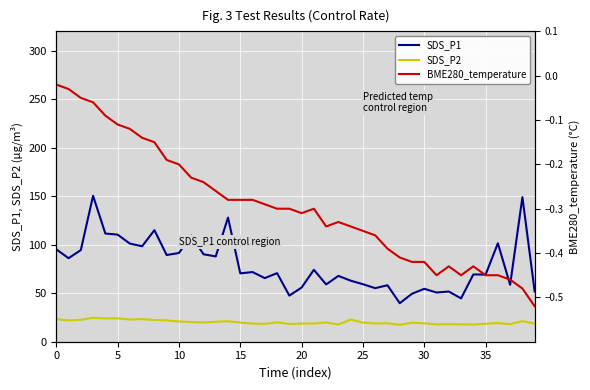

Is the value of BME280_temperature at 34 greater than the value of SDS_P2 at 38?

No